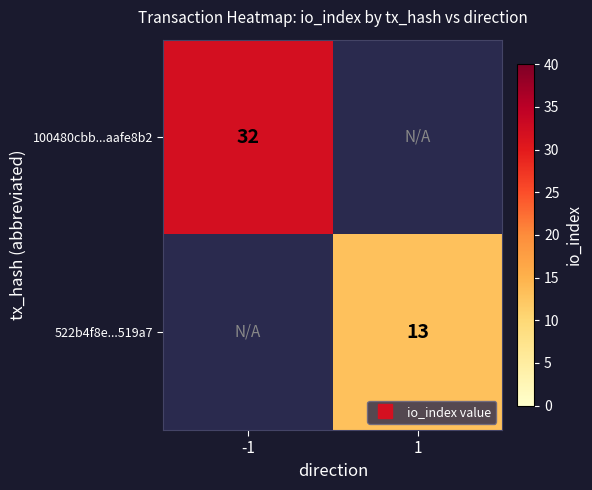

How many positive values does the 100480cbb...aafe8b2 series have?

1